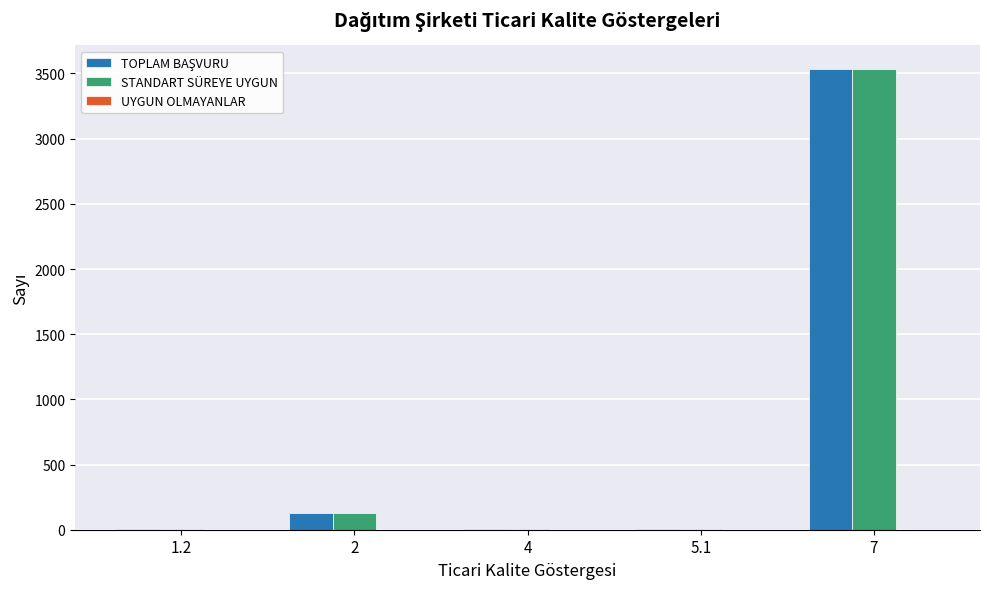

What is the maximum value shown in the chart?

3538